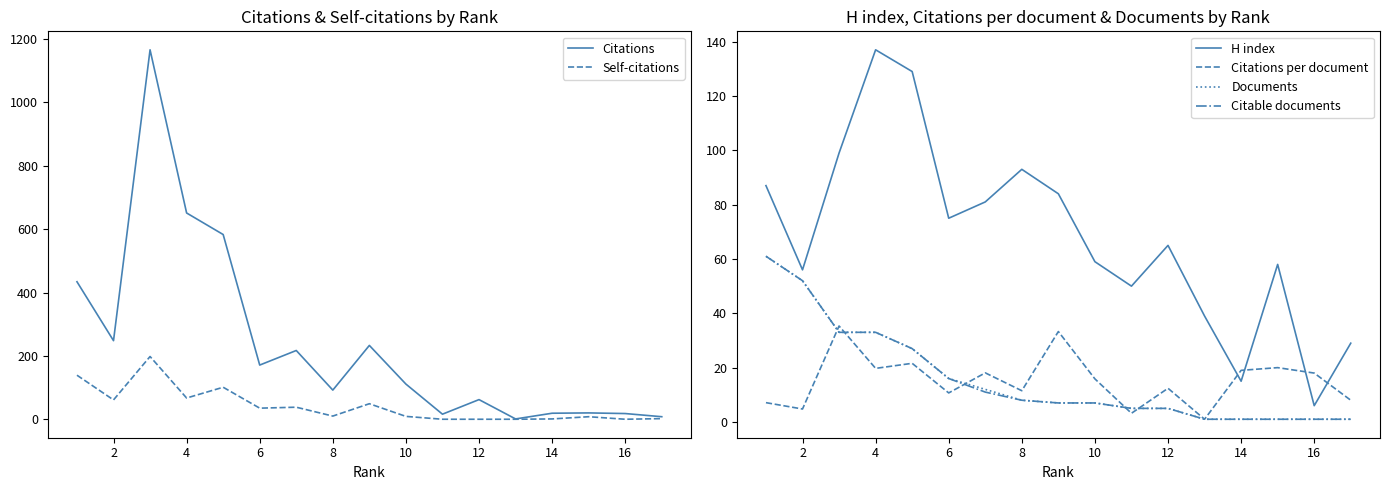

True or false: Citable documents has more than 0 points higher than both neighbors.

False